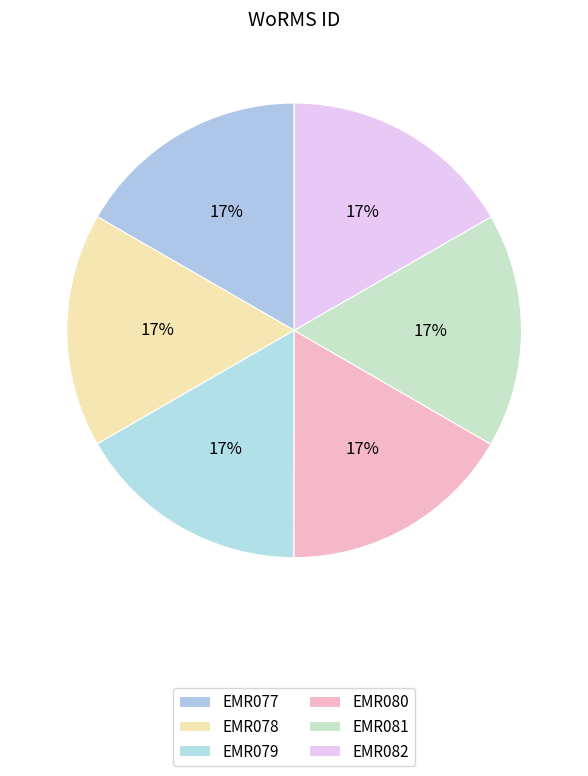

What is the largest slice in the pie chart?

EMR082